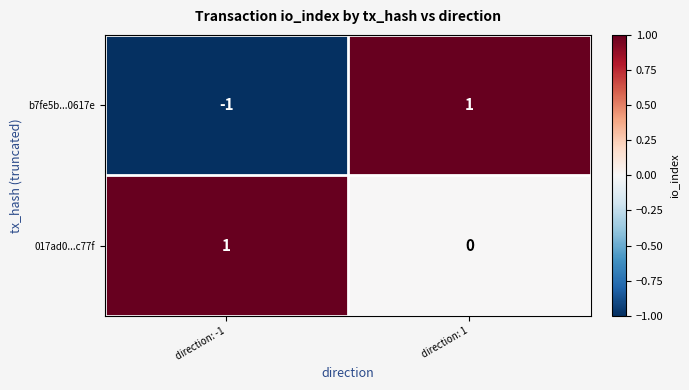

What is the minimum value shown in the chart?

-1